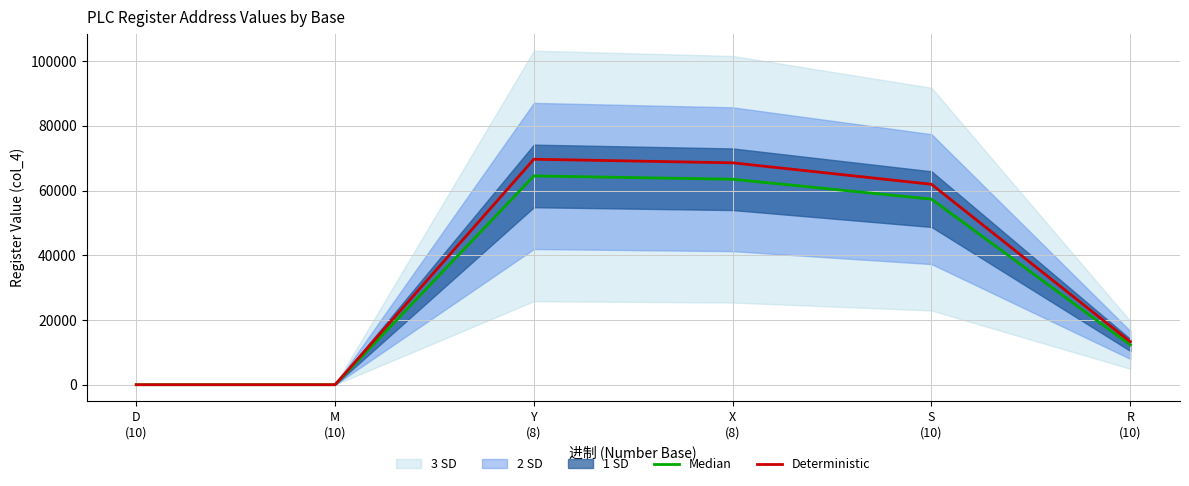

List the series in order of their overall mean, lowest first.

Median, Deterministic